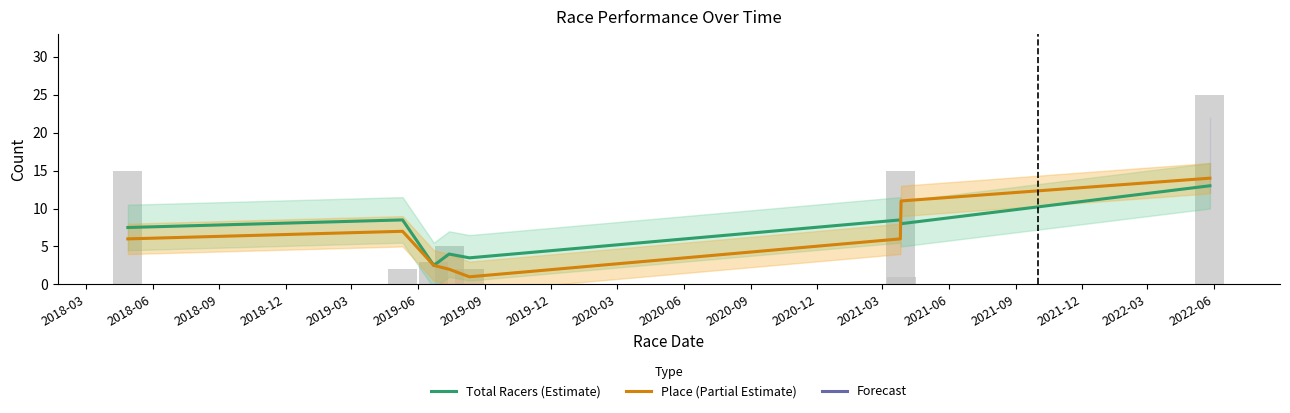

What is the difference between the Total Racers (Estimate) values at 2018-03 and 2018-06?

1.0